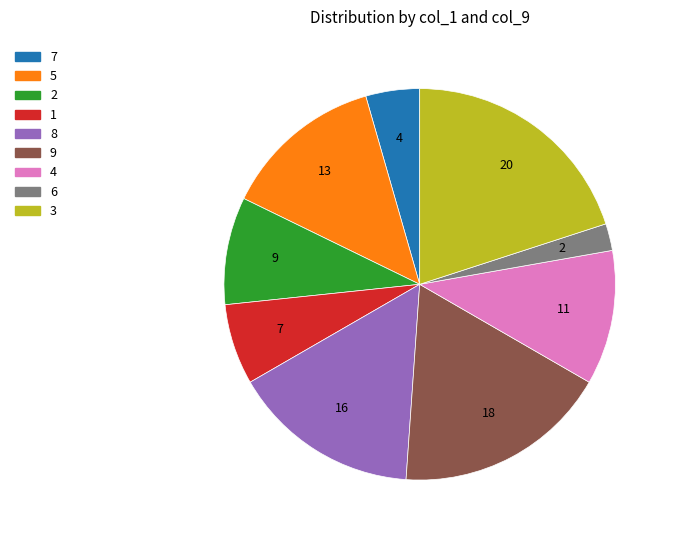

True or false: 6 accounts for 13% of the total.

False